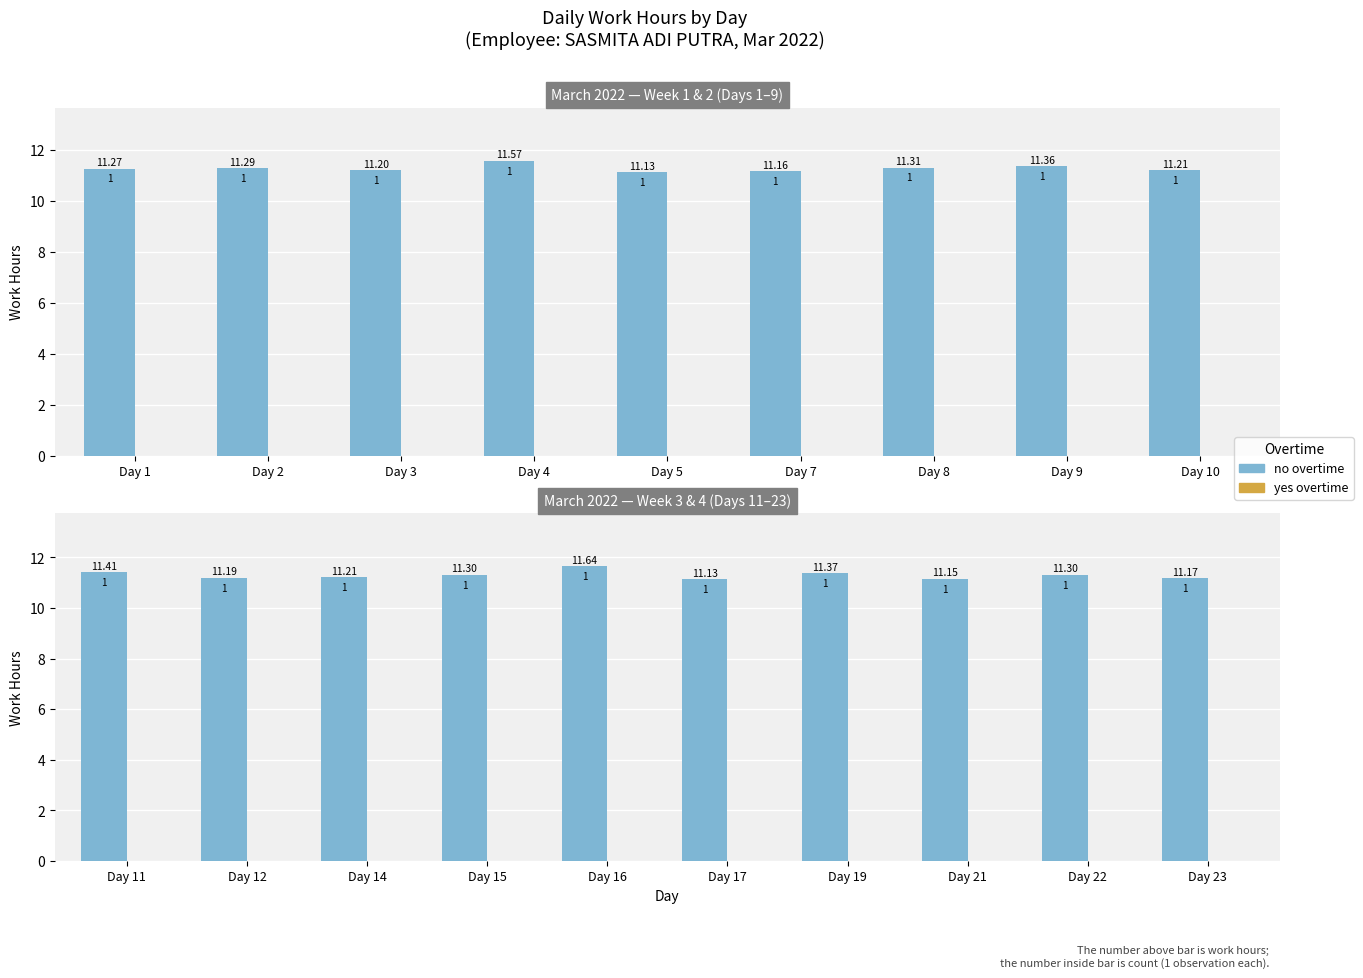

How many categories are shown in the chart?

10